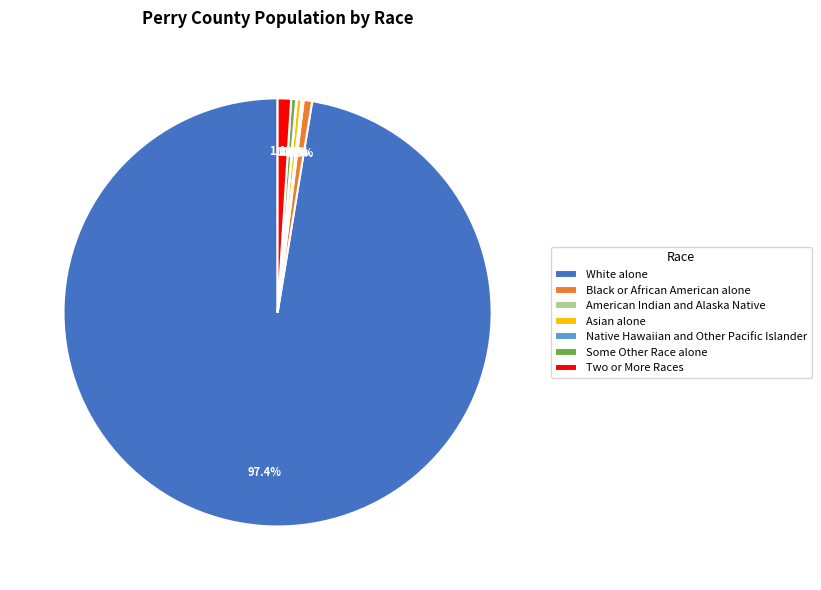

Combined, do White alone and Some Other Race alone account for over 50%?

Yes